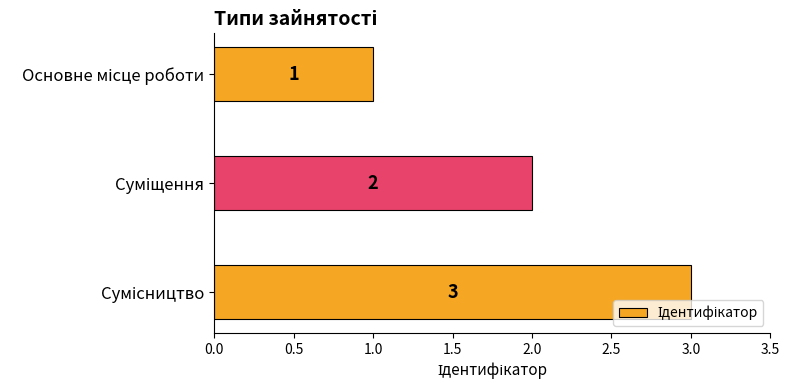

What is the average value?

2